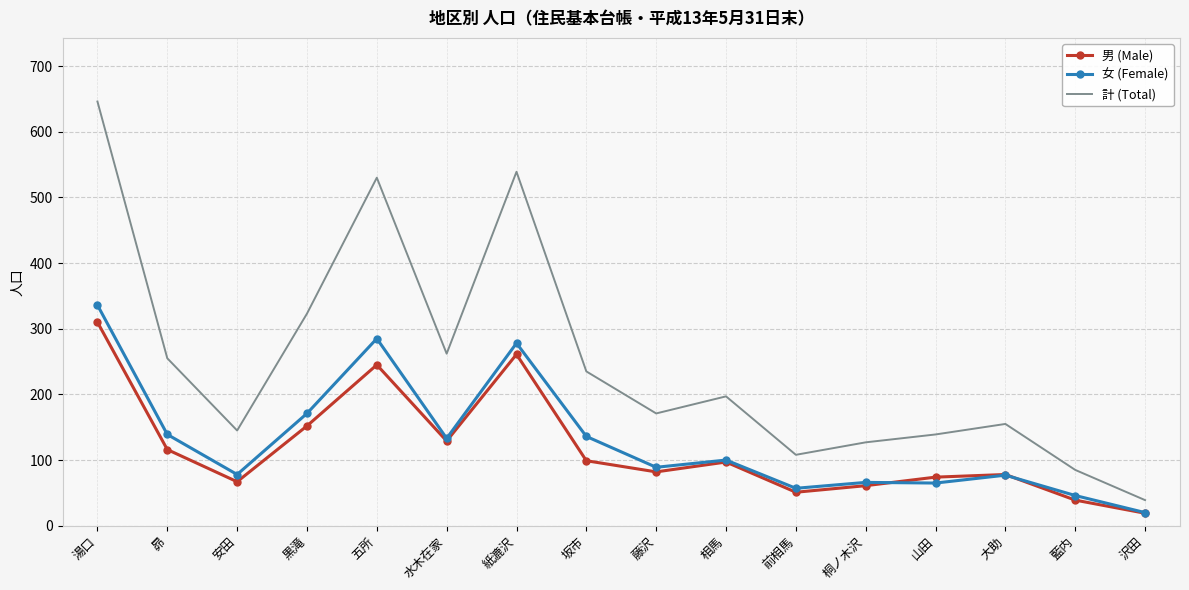

What is the total value across all series at 大助?

310